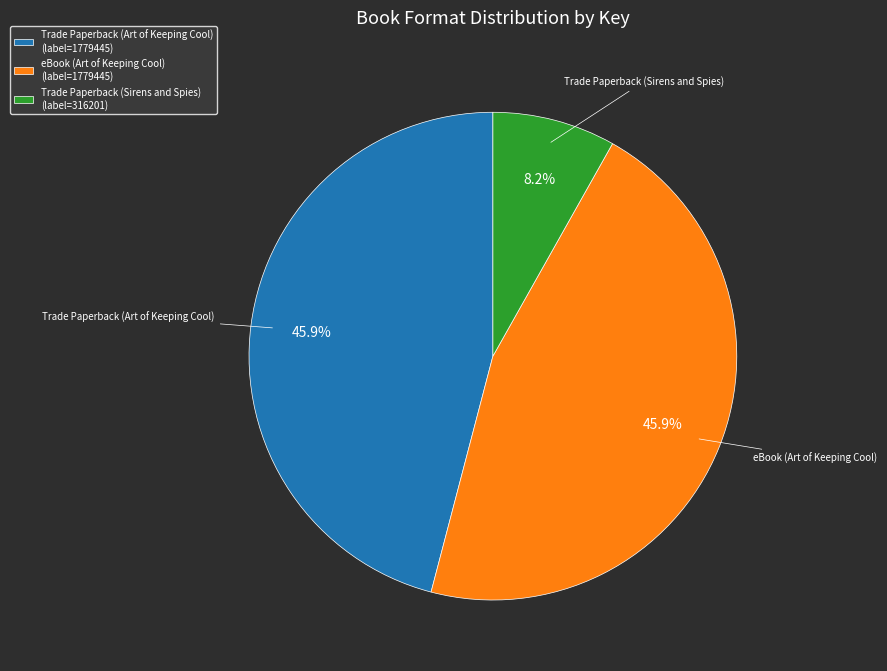

To the nearest percent, what is the difference between the Trade Paperback (Sirens and Spies) and eBook (Art of Keeping Cool) slice percentages?

38%